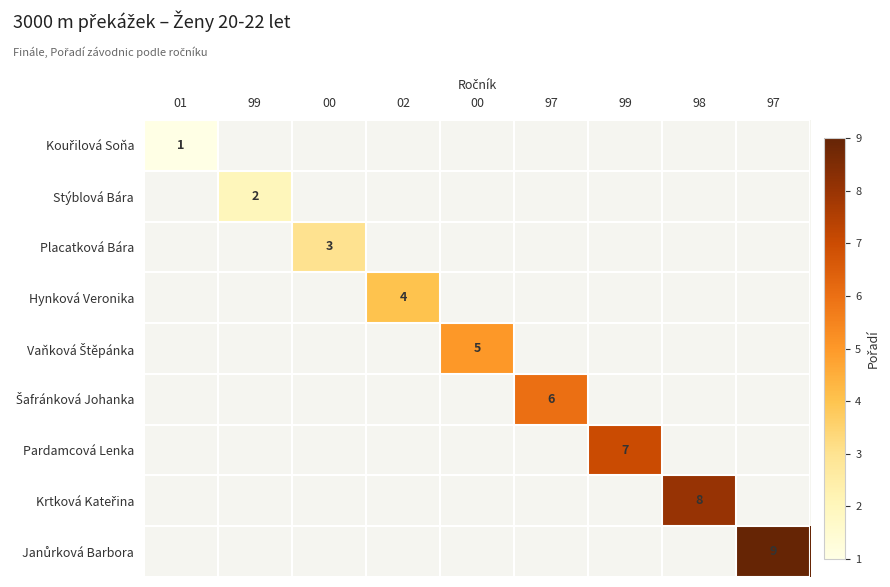

List the labels in order of Stýblová Bára value, largest first.

01, 99, 00, 02, 00, 97, 99, 98, 97